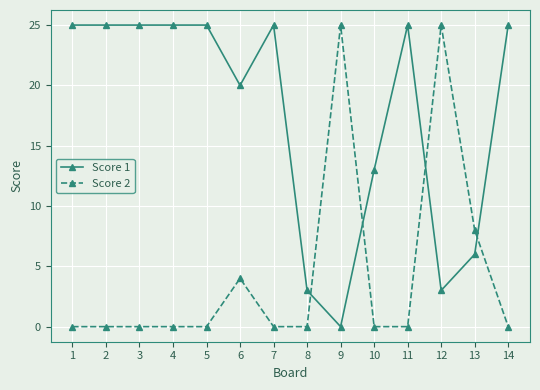

What is the highest value of the Score 2 series?

25